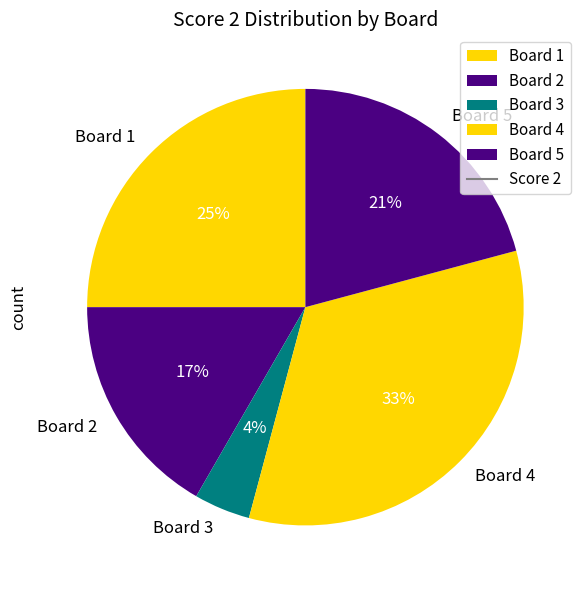

Which category has the smallest portion of the pie?

Board 3